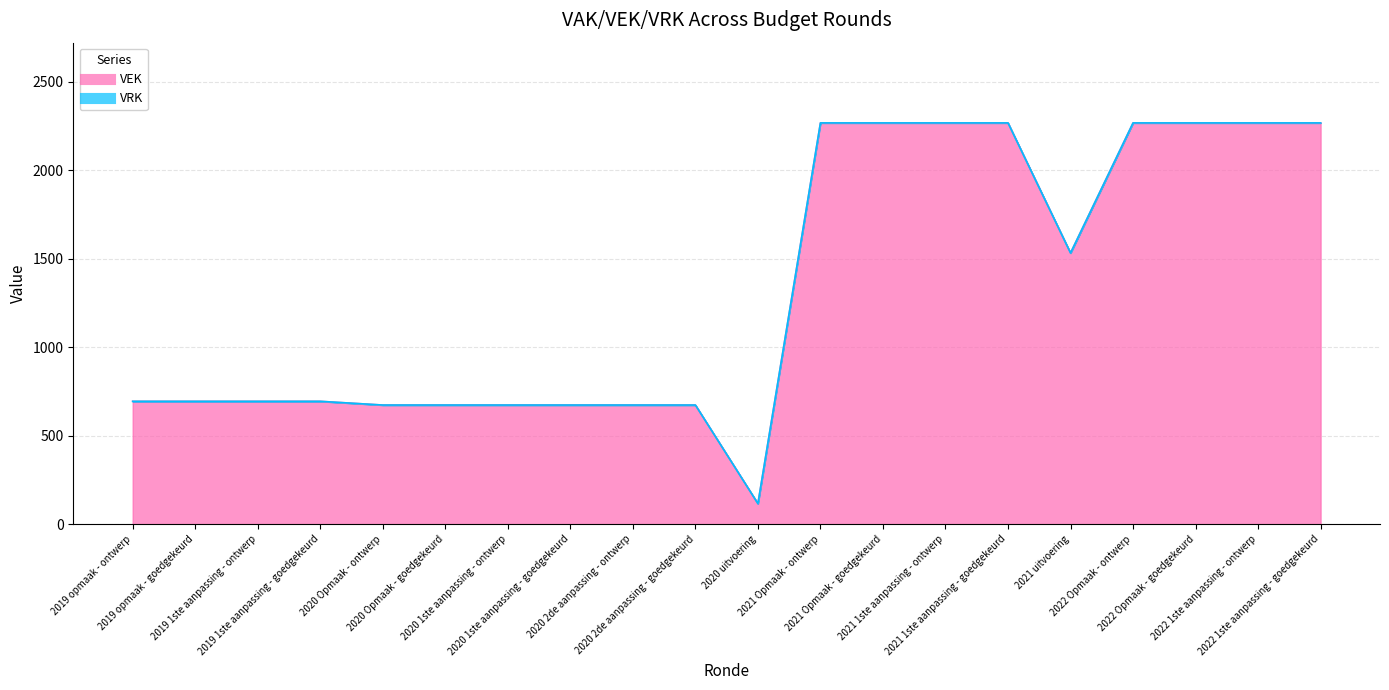

How many values exceed 694?

9